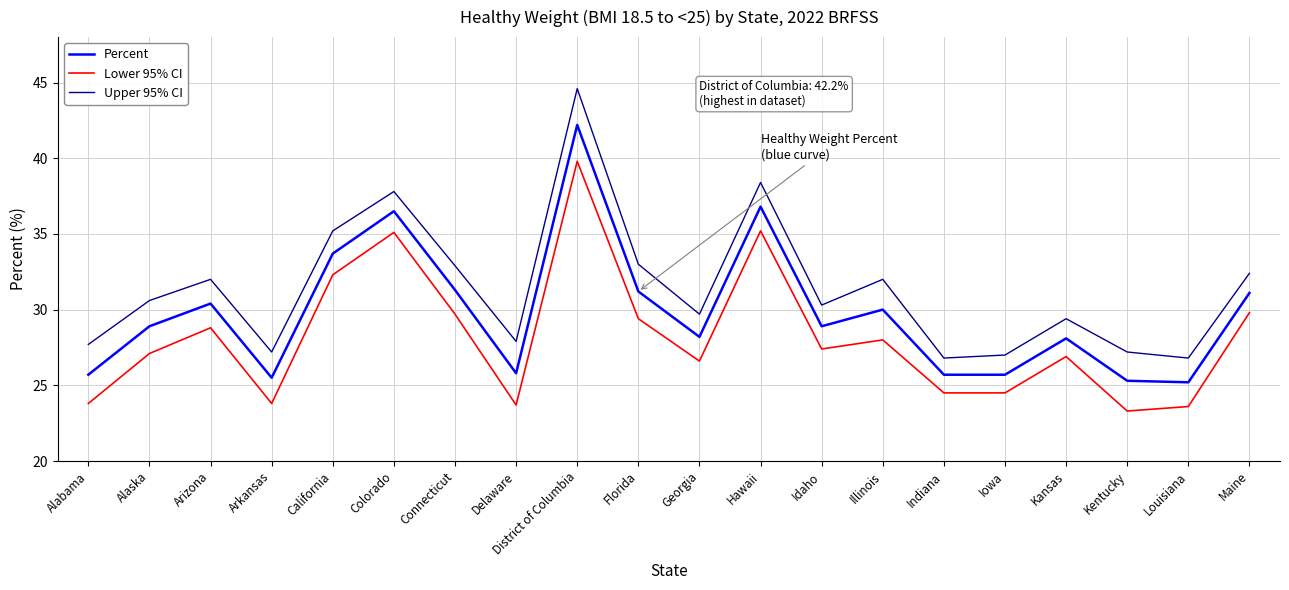

What is the minimum value shown in the chart?

23.3